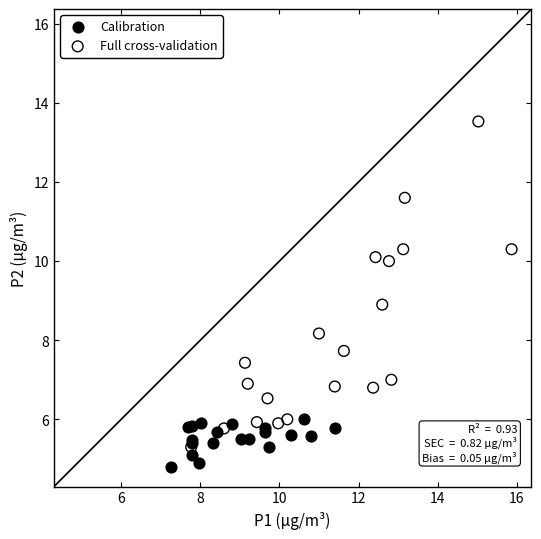

Which series contains the lowest Y value?

Calibration